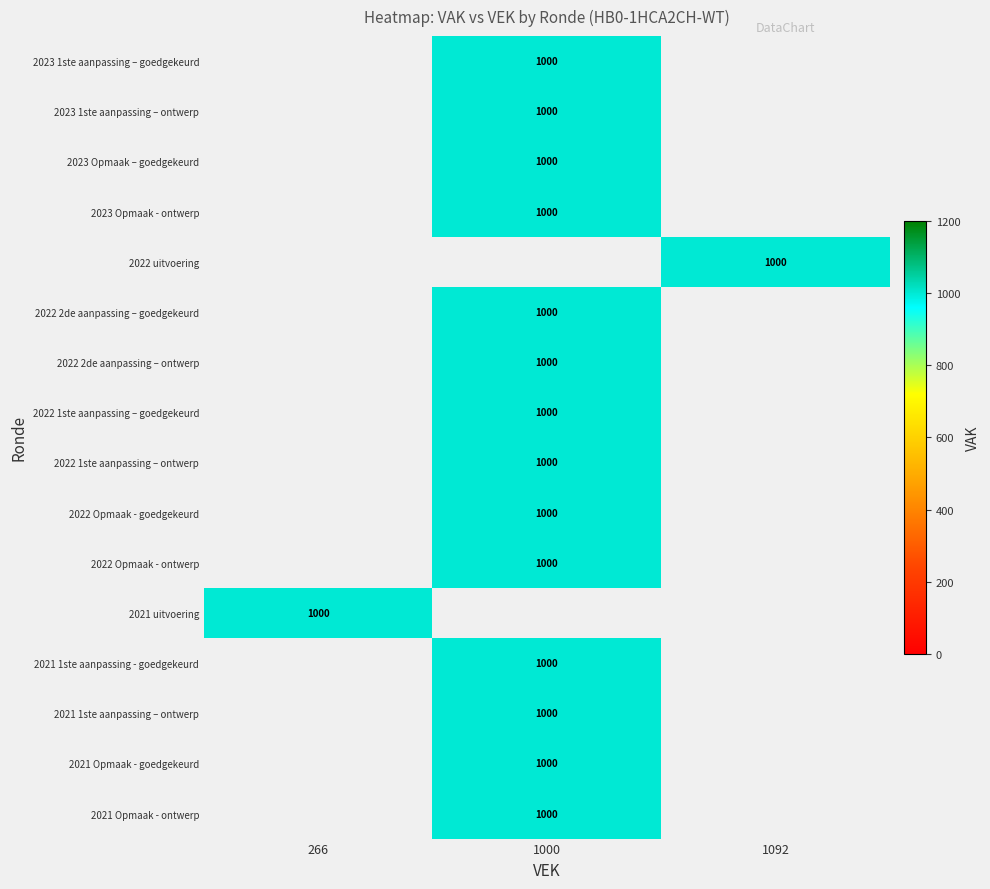

Which has a higher value, 1092 or 266?

266